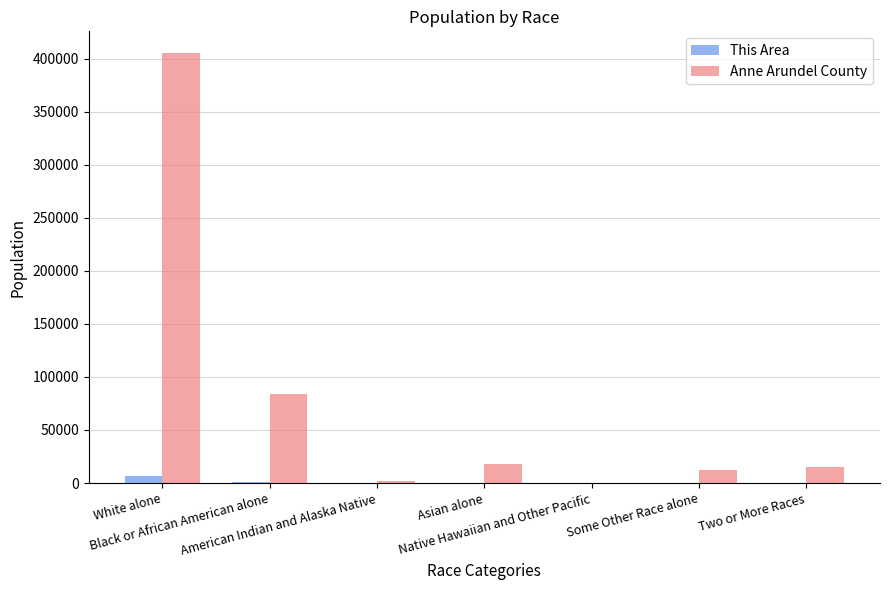

What is the total value across all series at Asian alone?

18600